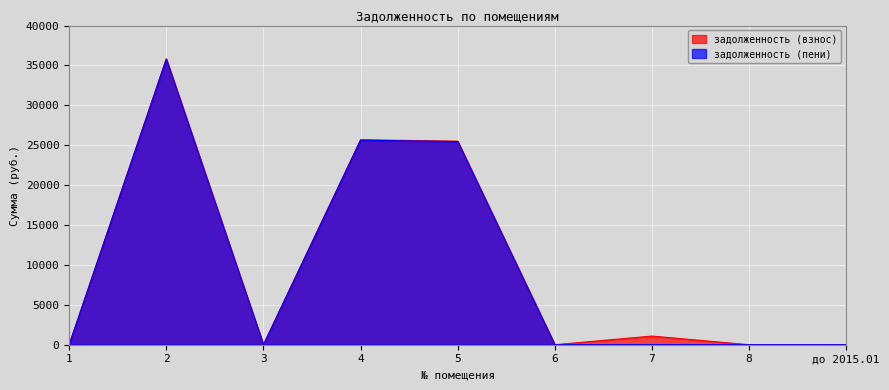

What is the difference between the second highest and minimum values in the задолженность (пени) series?

25631.9